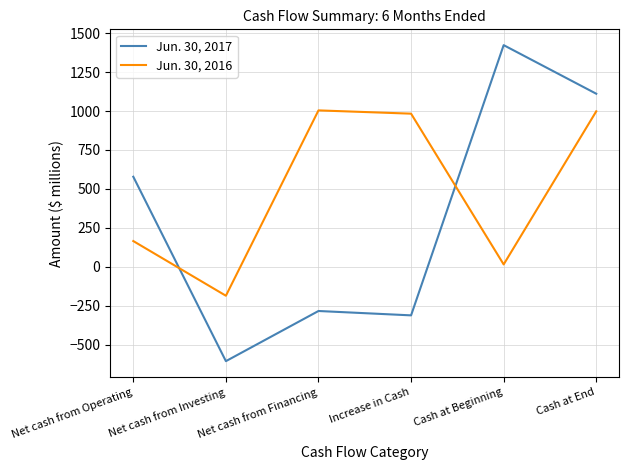

How many values in Jun. 30, 2017 are above zero?

3